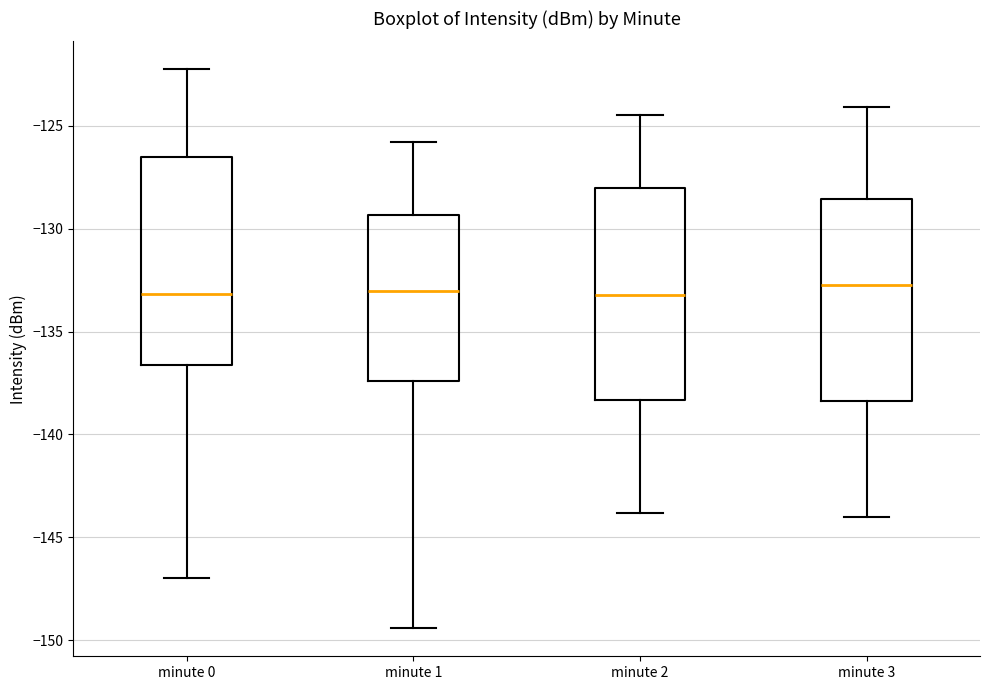

Where does the lower whisker of the box for minute 2 end on the y-axis? The values are not printed on the chart, so give them approximately, as read against the axis.

-144.0